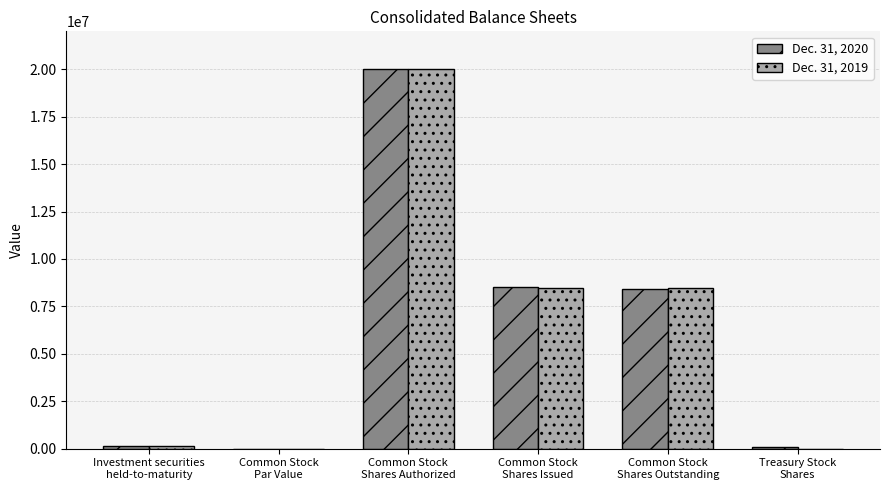

What is the total value across all series at Common Stock
Shares Outstanding?

16900121